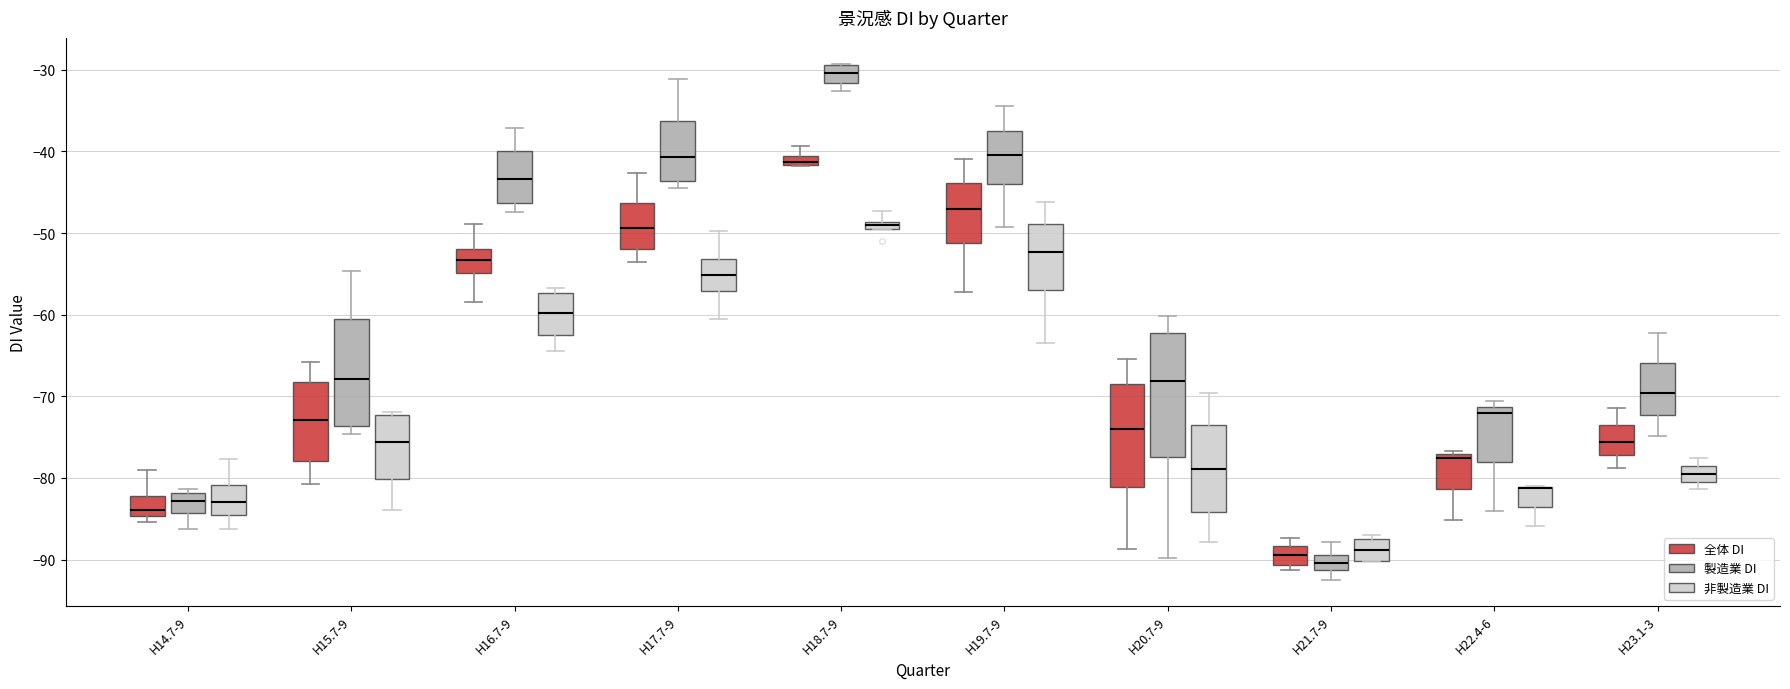

Where does the median line of the box for H19.7-9 (非製造業 DI) sit on the y-axis? The values are not printed on the chart, so give them approximately, as read against the axis.

-52